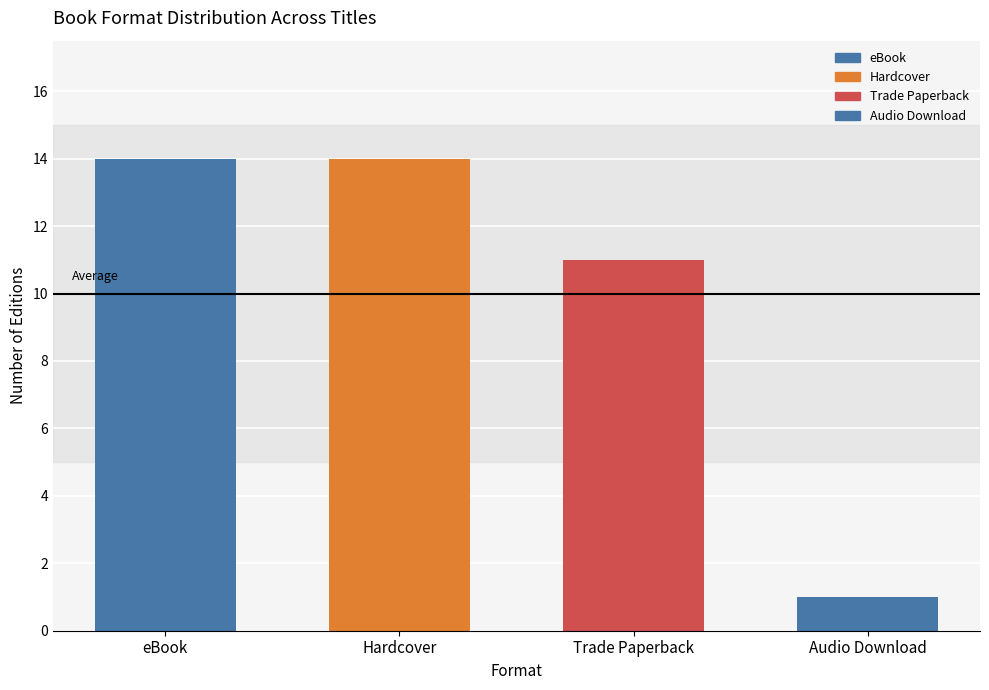

Rank the categories by value from highest to lowest.

eBook, Hardcover, Trade Paperback, Audio Download